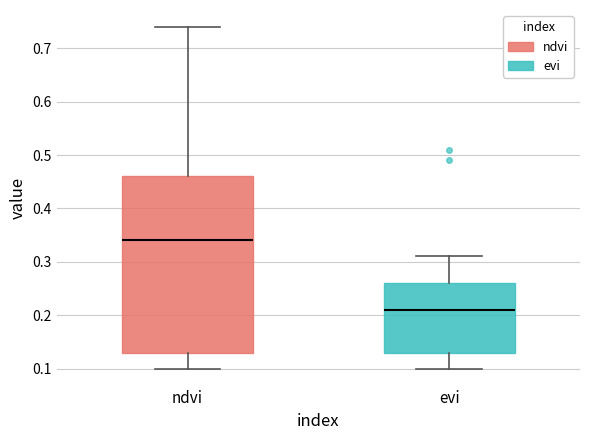

Which box has the lowest median line?

evi